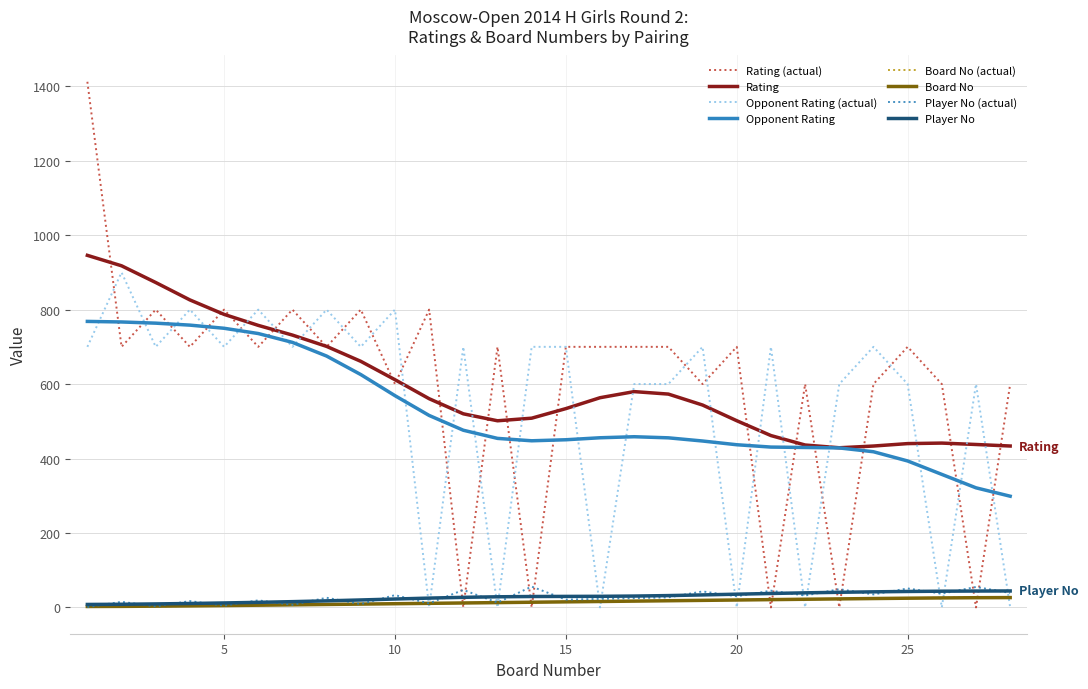

True or false: Rating and Board No (actual) intersect in this chart.

False